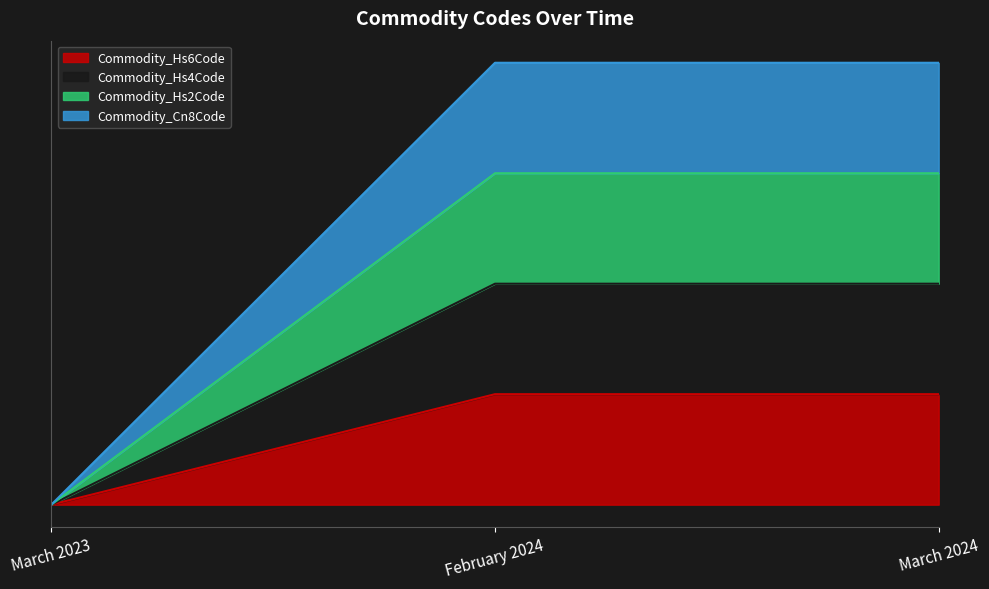

Which series has the largest range (max minus min)?

Commodity_Cn8Code